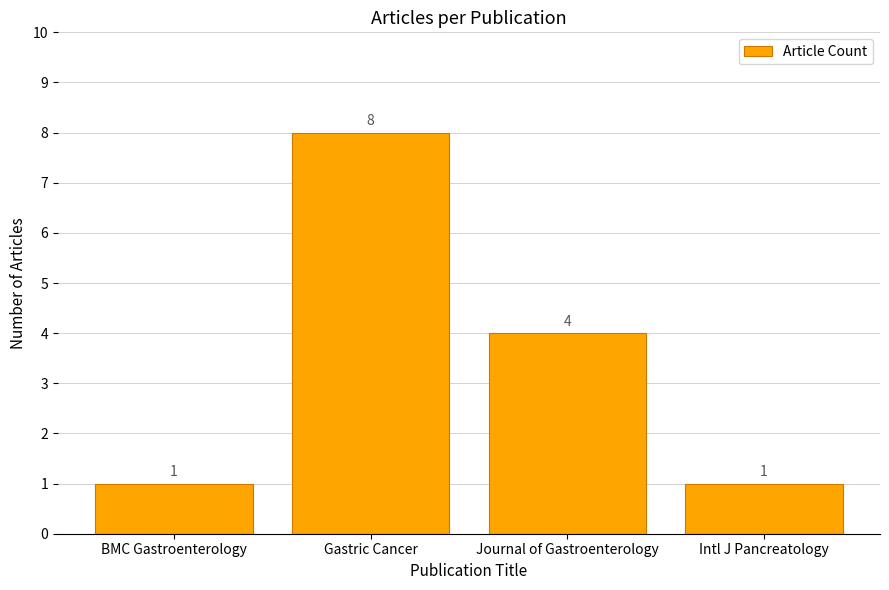

Does the chart contain any negative values?

No